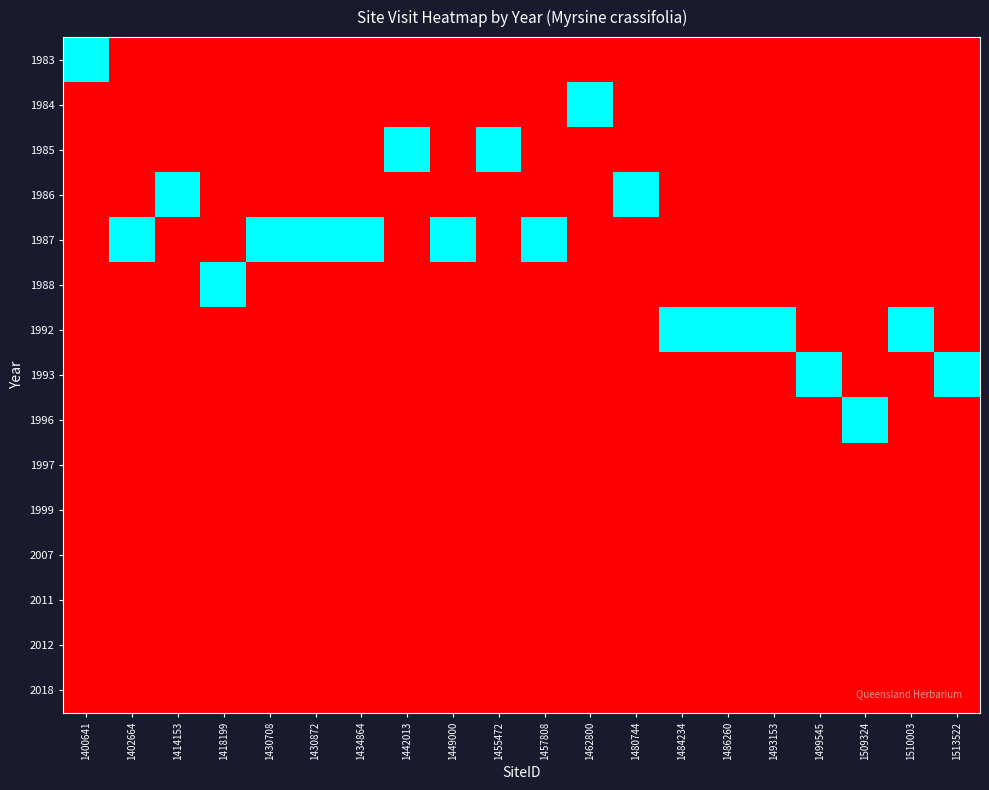

Reading left to right, list all the values displayed in this chart.

1983: 1400641=1	1402664=0	1414153=0	1418199=0	1430708=0	1430872=0	1434864=0	1442013=0	1449000=0	1455472=0	1457808=0	1462800=0	1480744=0	1484234=0	1486260=0	1493153=0	1499545=0	1509324=0	1510003=0	1513522=0
1984: 1400641=0	1402664=0	1414153=0	1418199=0	1430708=0	1430872=0	1434864=0	1442013=0	1449000=0	1455472=0	1457808=0	1462800=1	1480744=0	1484234=0	1486260=0	1493153=0	1499545=0	1509324=0	1510003=0	1513522=0
1985: 1400641=0	1402664=0	1414153=0	1418199=0	1430708=0	1430872=0	1434864=0	1442013=1	1449000=0	1455472=1	1457808=0	1462800=0	1480744=0	1484234=0	1486260=0	1493153=0	1499545=0	1509324=0	1510003=0	1513522=0
1986: 1400641=0	1402664=0	1414153=1	1418199=0	1430708=0	1430872=0	1434864=0	1442013=0	1449000=0	1455472=0	1457808=0	1462800=0	1480744=1	1484234=0	1486260=0	1493153=0	1499545=0	1509324=0	1510003=0	1513522=0
1987: 1400641=0	1402664=1	1414153=0	1418199=0	1430708=1	1430872=1	1434864=1	1442013=0	1449000=1	1455472=0	1457808=1	1462800=0	1480744=0	1484234=0	1486260=0	1493153=0	1499545=0	1509324=0	1510003=0	1513522=0
1988: 1400641=0	1402664=0	1414153=0	1418199=1	1430708=0	1430872=0	1434864=0	1442013=0	1449000=0	1455472=0	1457808=0	1462800=0	1480744=0	1484234=0	1486260=0	1493153=0	1499545=0	1509324=0	1510003=0	1513522=0
1992: 1400641=0	1402664=0	1414153=0	1418199=0	1430708=0	1430872=0	1434864=0	1442013=0	1449000=0	1455472=0	1457808=0	1462800=0	1480744=0	1484234=1	1486260=1	1493153=1	1499545=0	1509324=0	1510003=1	1513522=0
1993: 1400641=0	1402664=0	1414153=0	1418199=0	1430708=0	1430872=0	1434864=0	1442013=0	1449000=0	1455472=0	1457808=0	1462800=0	1480744=0	1484234=0	1486260=0	1493153=0	1499545=1	1509324=0	1510003=0	1513522=1
1996: 1400641=0	1402664=0	1414153=0	1418199=0	1430708=0	1430872=0	1434864=0	1442013=0	1449000=0	1455472=0	1457808=0	1462800=0	1480744=0	1484234=0	1486260=0	1493153=0	1499545=0	1509324=1	1510003=0	1513522=0
1997: 1400641=0	1402664=0	1414153=0	1418199=0	1430708=0	1430872=0	1434864=0	1442013=0	1449000=0	1455472=0	1457808=0	1462800=0	1480744=0	1484234=0	1486260=0	1493153=0	1499545=0	1509324=0	1510003=0	1513522=0
1999: 1400641=0	1402664=0	1414153=0	1418199=0	1430708=0	1430872=0	1434864=0	1442013=0	1449000=0	1455472=0	1457808=0	1462800=0	1480744=0	1484234=0	1486260=0	1493153=0	1499545=0	1509324=0	1510003=0	1513522=0
2007: 1400641=0	1402664=0	1414153=0	1418199=0	1430708=0	1430872=0	1434864=0	1442013=0	1449000=0	1455472=0	1457808=0	1462800=0	1480744=0	1484234=0	1486260=0	1493153=0	1499545=0	1509324=0	1510003=0	1513522=0
2011: 1400641=0	1402664=0	1414153=0	1418199=0	1430708=0	1430872=0	1434864=0	1442013=0	1449000=0	1455472=0	1457808=0	1462800=0	1480744=0	1484234=0	1486260=0	1493153=0	1499545=0	1509324=0	1510003=0	1513522=0
2012: 1400641=0	1402664=0	1414153=0	1418199=0	1430708=0	1430872=0	1434864=0	1442013=0	1449000=0	1455472=0	1457808=0	1462800=0	1480744=0	1484234=0	1486260=0	1493153=0	1499545=0	1509324=0	1510003=0	1513522=0
2018: 1400641=0	1402664=0	1414153=0	1418199=0	1430708=0	1430872=0	1434864=0	1442013=0	1449000=0	1455472=0	1457808=0	1462800=0	1480744=0	1484234=0	1486260=0	1493153=0	1499545=0	1509324=0	1510003=0	1513522=0